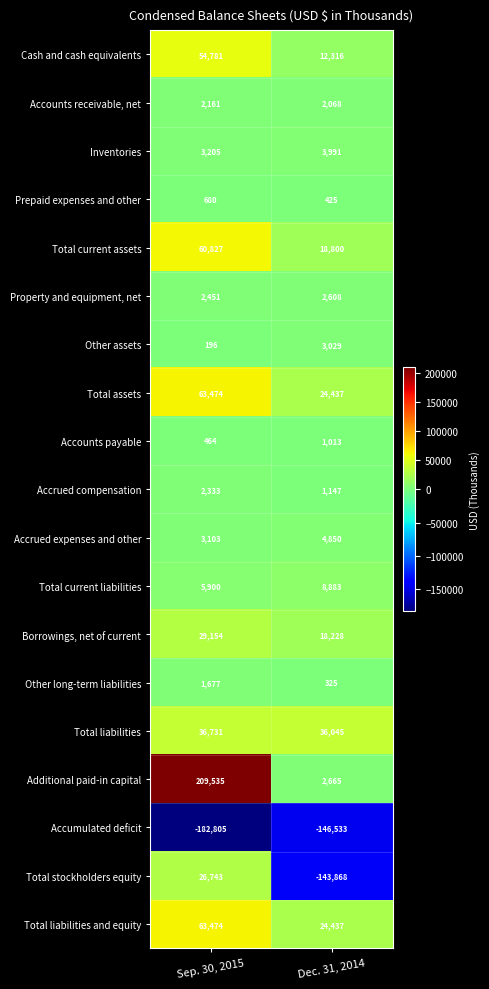

What is the approximate value of Accounts payable at Sep. 30, 2015?

464